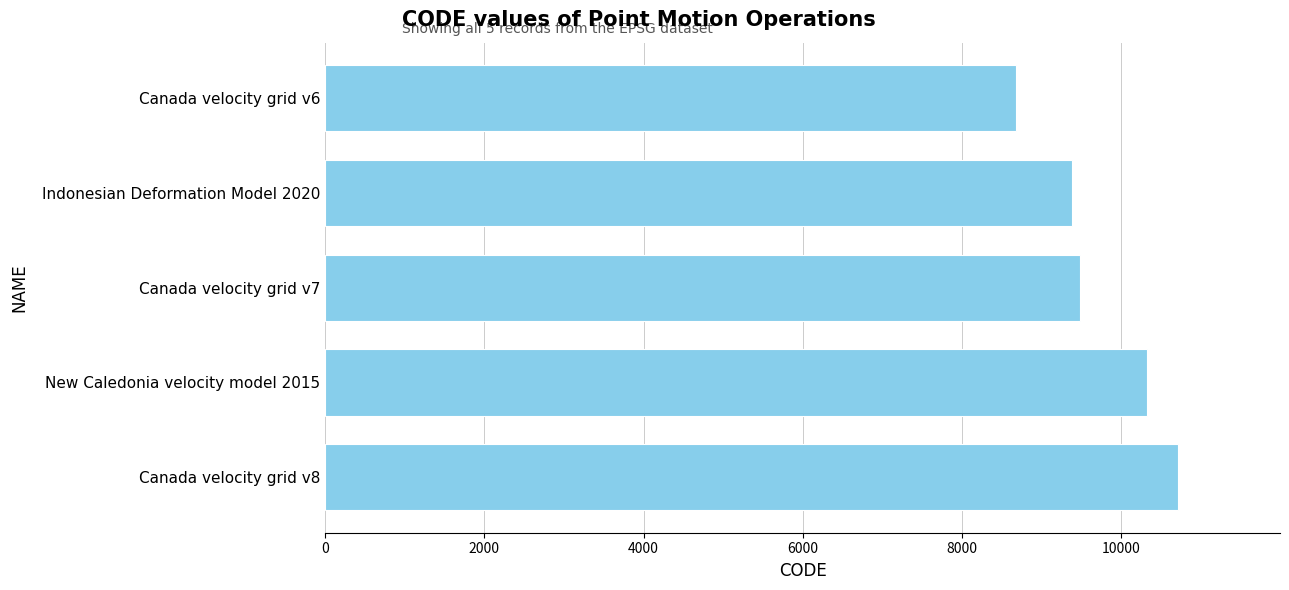

How many data points does each series have?

5